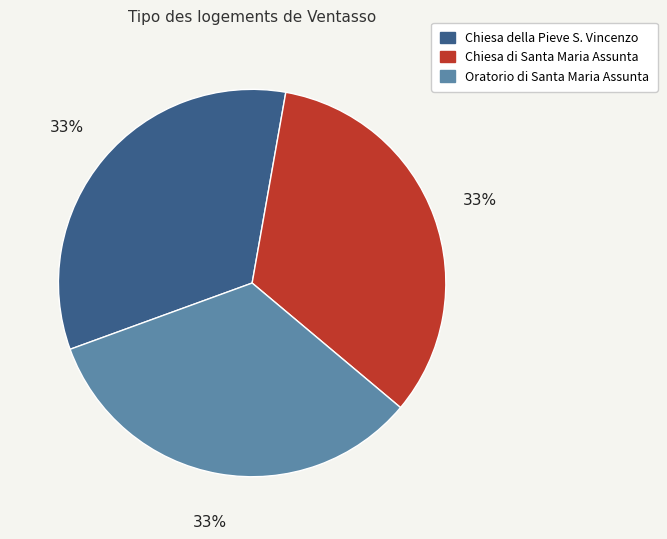

Is it true that Oratorio di Santa Maria Assunta is 33% of the pie?

True